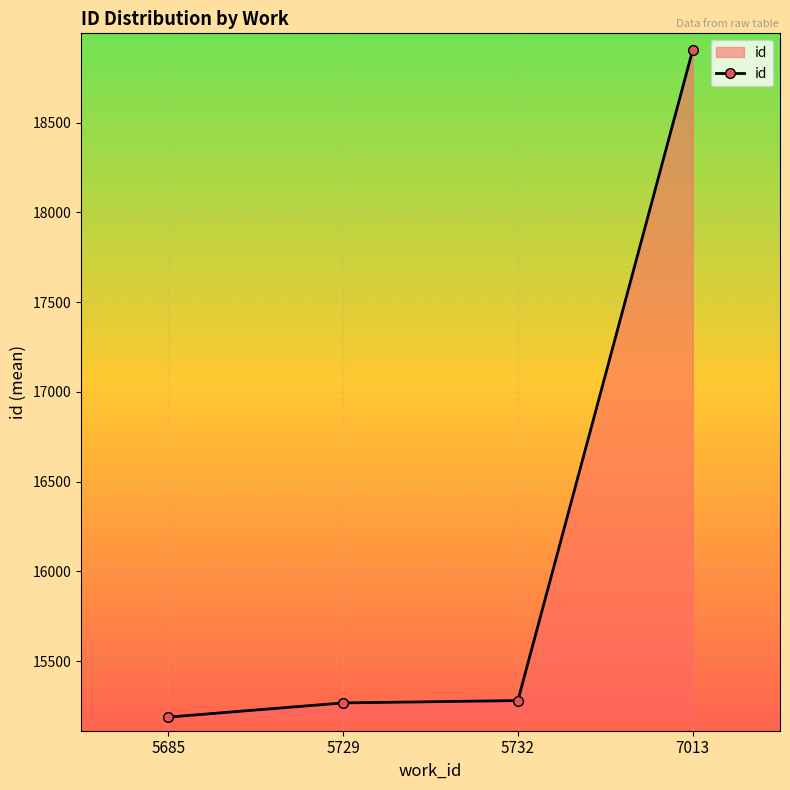

What value does the data have at 5732?

15281